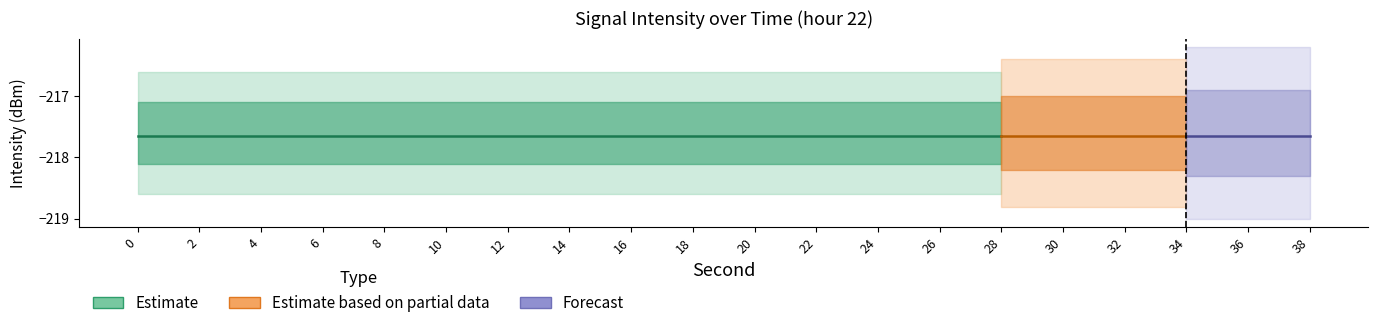

Reading left to right, list all the values displayed in this chart.

intensity_mean: -217.6	-217.6	-217.6	-217.6	-217.6	-217.6	-217.6	-217.6	-217.6	-217.6	-217.6	-217.6	-217.6	-217.6	-217.6	-217.6	-217.6	-217.6	-217.6	-217.6
second_vals: 0.0	2.0	4.0	6.0	8.0	10.0	12.0	14.0	16.0	18.0	20.0	22.0	24.0	26.0	28.0	30.0	32.0	34.0	36.0	38.0
minute_vals: 0.0	0.0	0.0	0.0	0.0	0.0	0.0	0.0	0.0	0.0	0.0	0.0	0.0	0.0	0.0	0.0	0.0	0.0	0.0	1.0